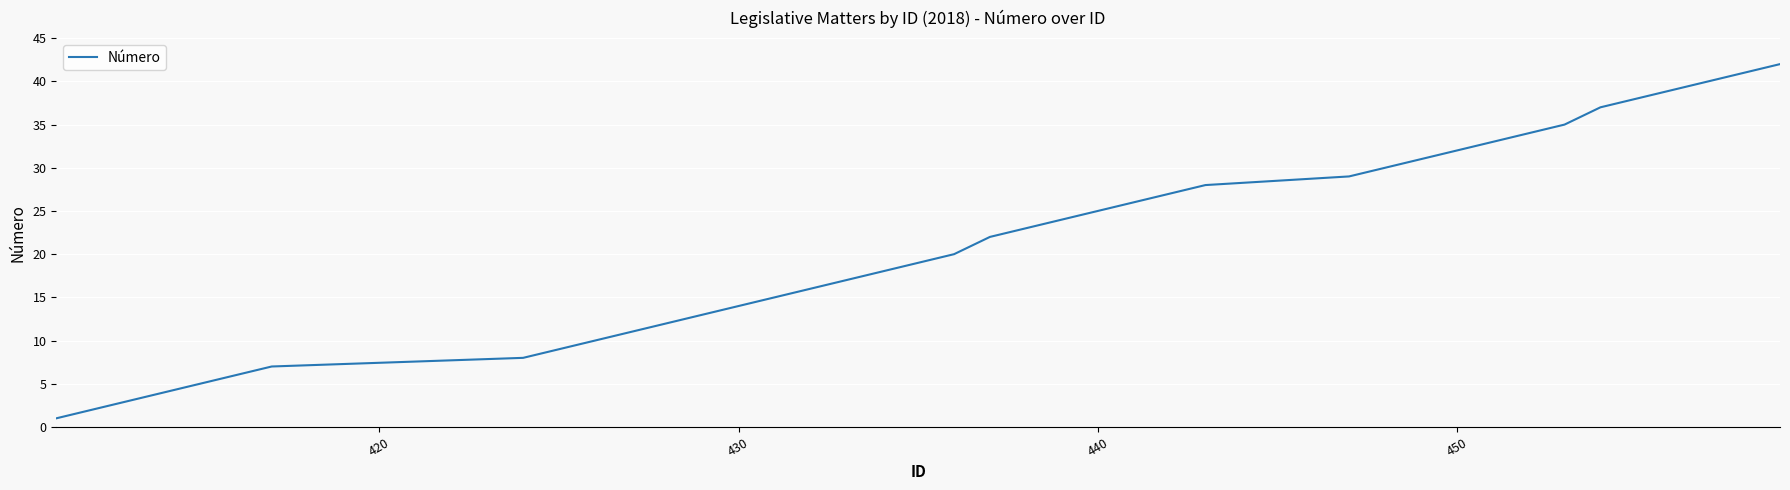

Is this an area chart (filled region under the line)?

No